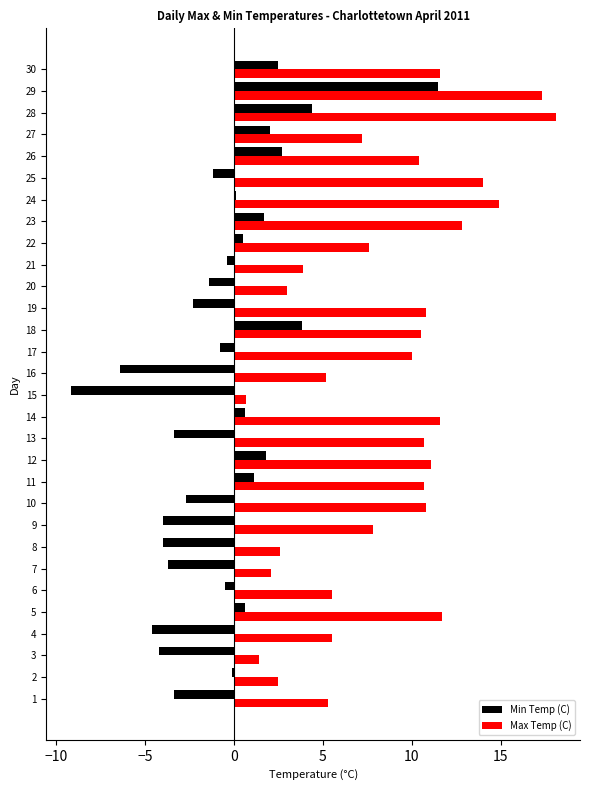

What is the maximum value for Min Temp (C)?

11.5